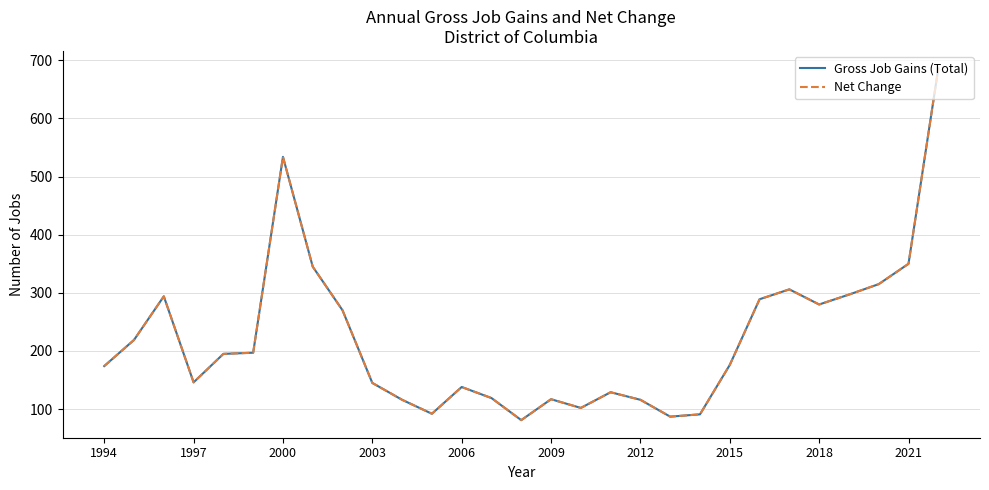

Does the chart display data point markers on the line(s)?

No